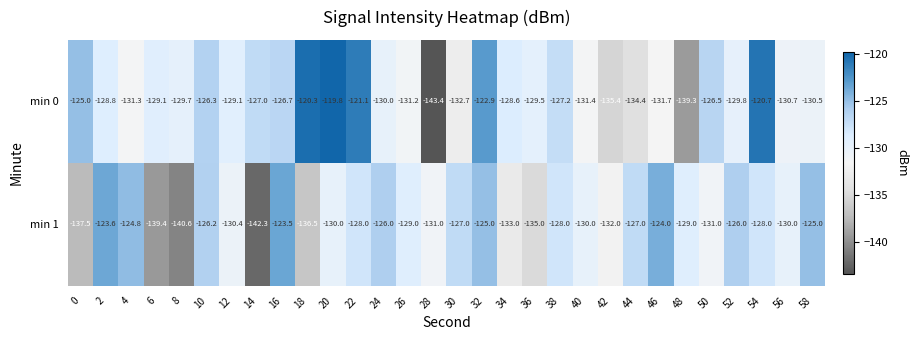

The min 1 series shows -130.0 at 20. True or false?

True